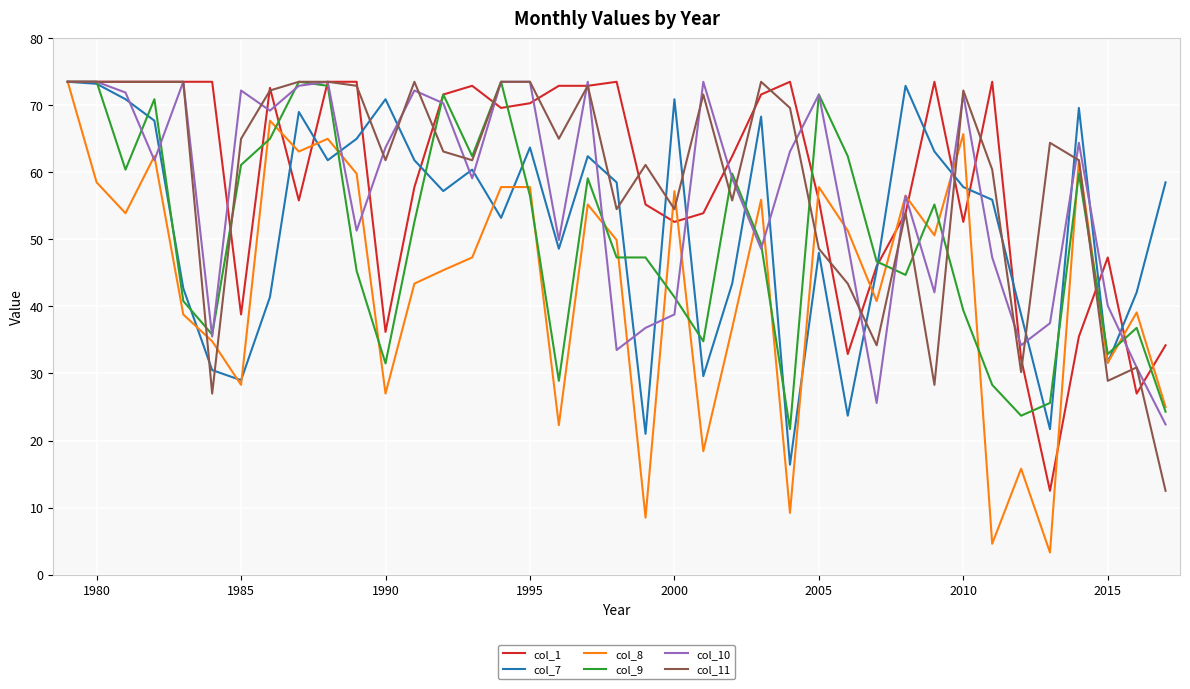

Which series ends up on top after the final intersection of col_9 and col_10?

col_9